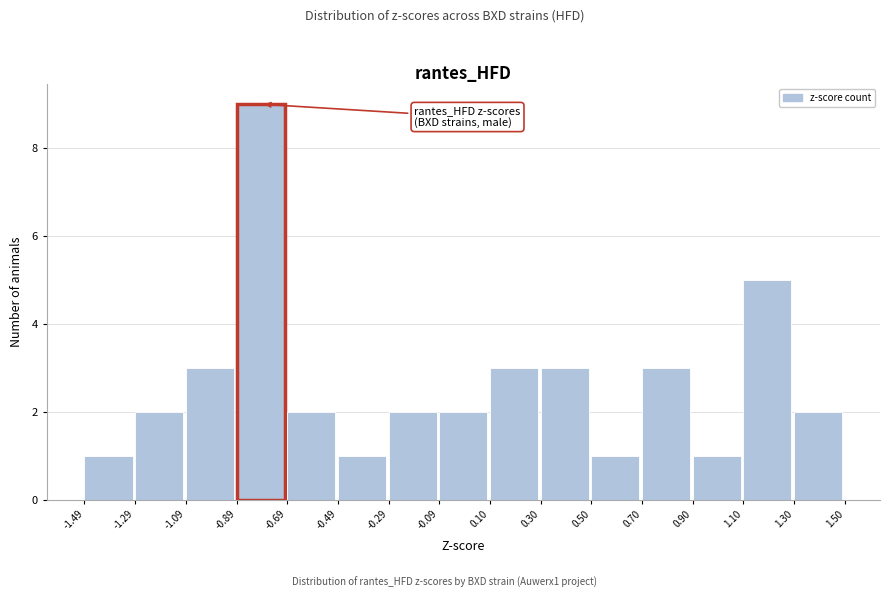

Reading left to right, transcribe this chart: for each bar, give the range it covers on the x-axis and its height. The values are not printed on the chart, so give them approximately, as read against the axis.

-1.49 to -1.29: 1
-1.29 to -1.09: 2
-1.09 to -0.89: 3
-0.89 to -0.69: 9
-0.69 to -0.49: 2
-0.49 to -0.29: 1
-0.29 to -0.09: 2
-0.09 to 0.10: 2
0.10 to 0.30: 3
0.30 to 0.50: 3
0.50 to 0.70: 1
0.70 to 0.90: 3
0.90 to 1.10: 1
1.10 to 1.30: 5
1.30 to 1.50: 2